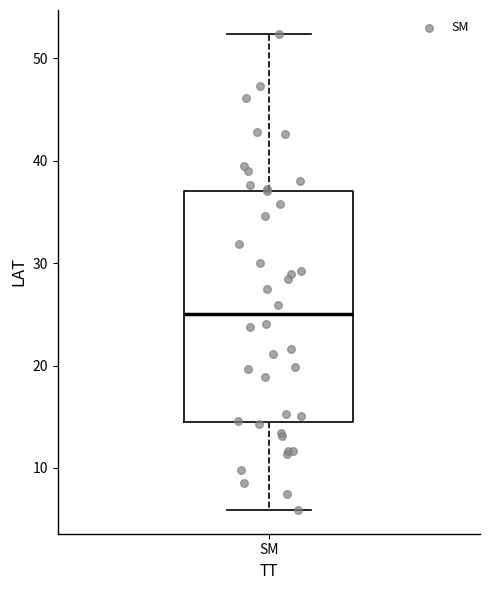

Transcribe this box plot: give where the median line is, the range the box spans, and where the two whiskers end, as read against the y-axis. The values are not printed on the chart, so give them approximately, as read against the axis.

median 25, box 15 to 37, whiskers 6 to 52